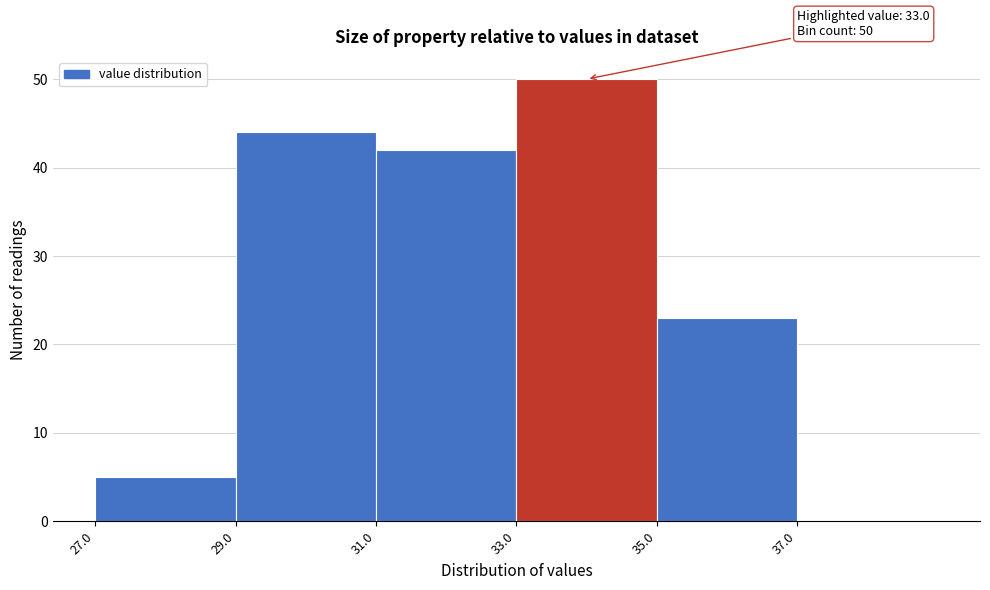

Which range on the x-axis has the tallest bar?

33 to 35